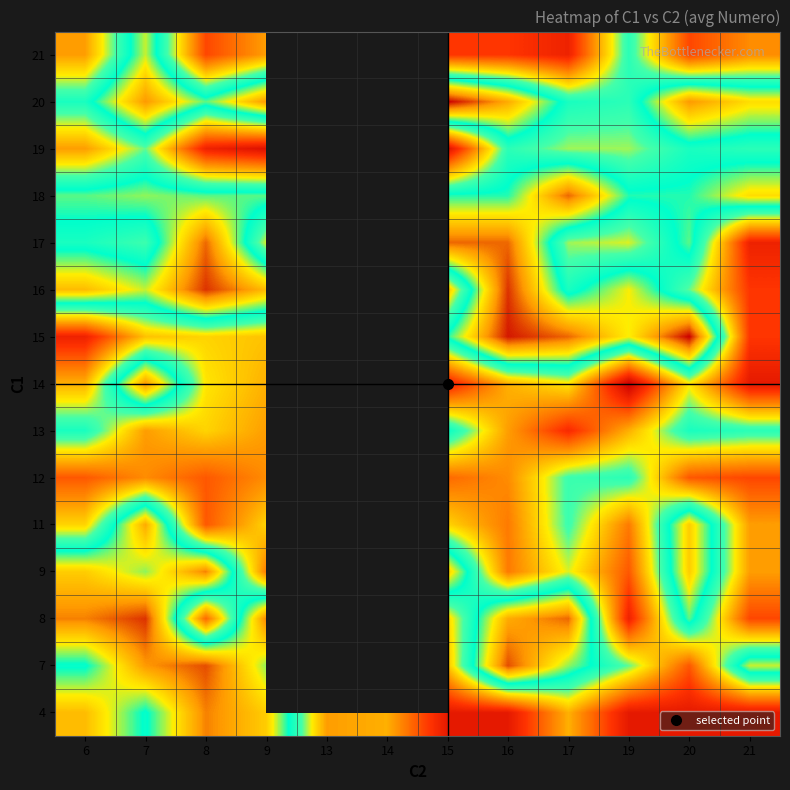

What is the spread (max minus min) of values at 9?

32.0